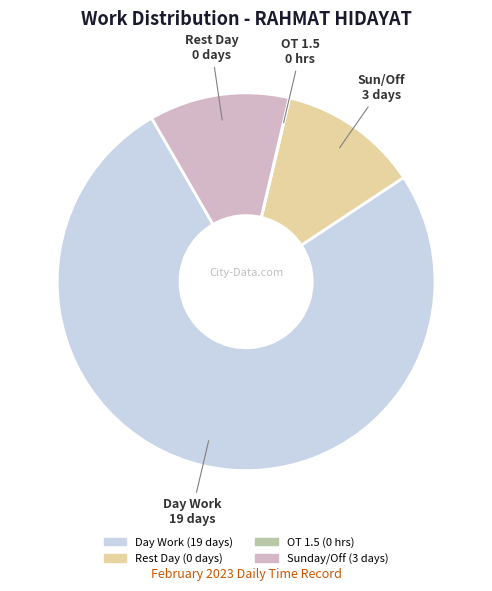

Is there a majority slice in this chart?

Yes